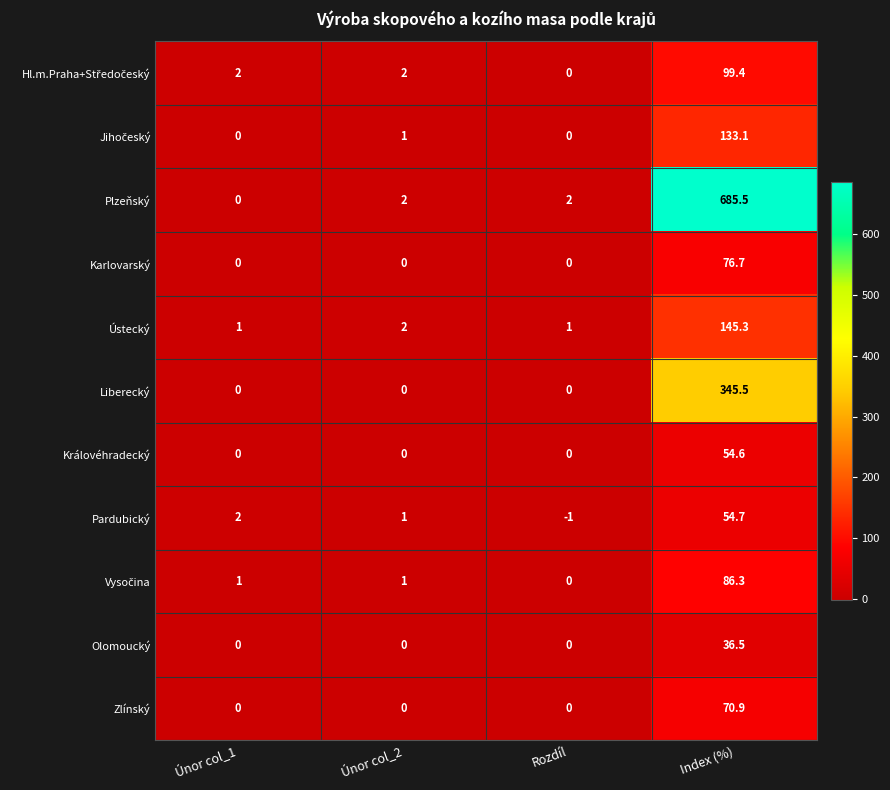

Which series changed the most between Únor col_2 and Index (%)?

Plzeňský